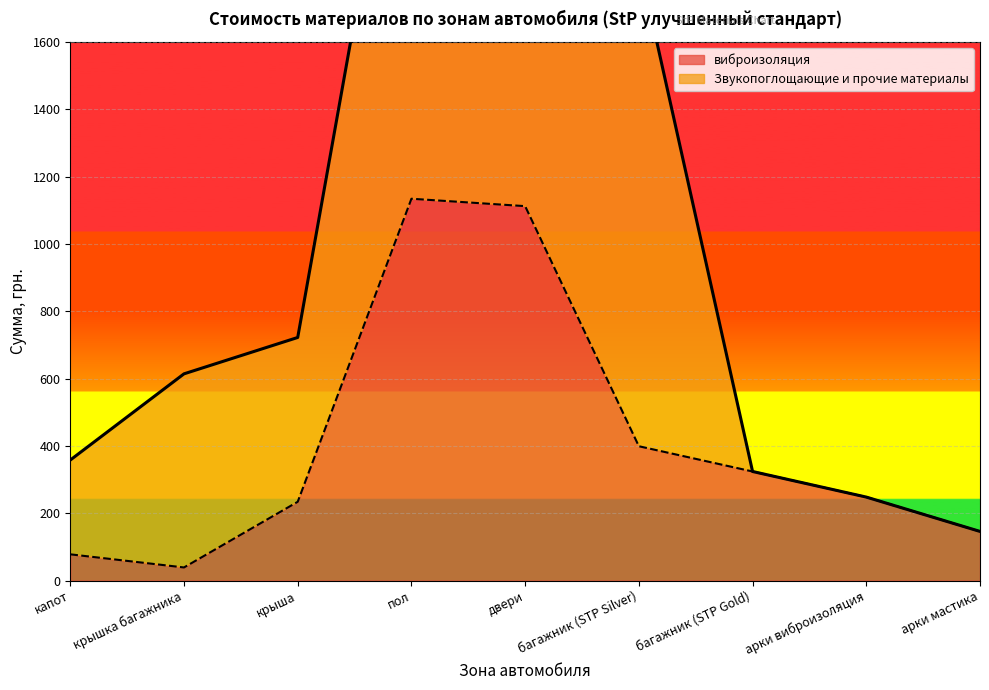

What is the label of the 8th point from the left?

арки виброизоляция